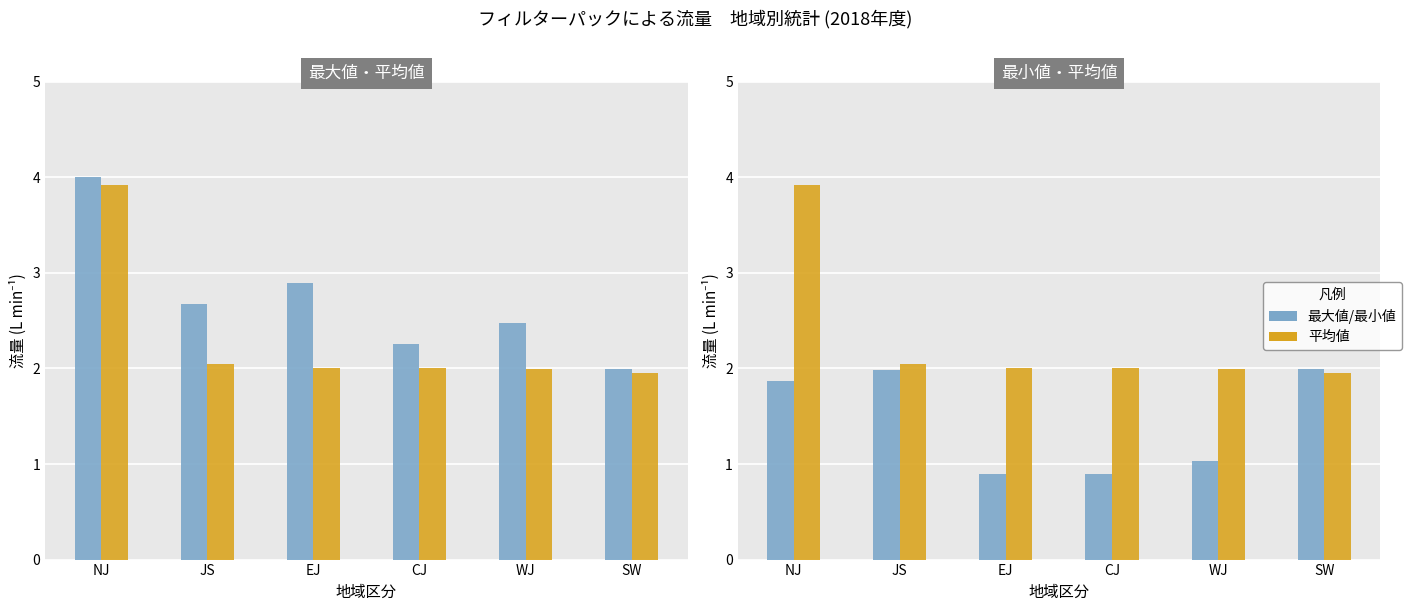

What is the difference between the maximum and minimum values in the 最大値 series?

2.0